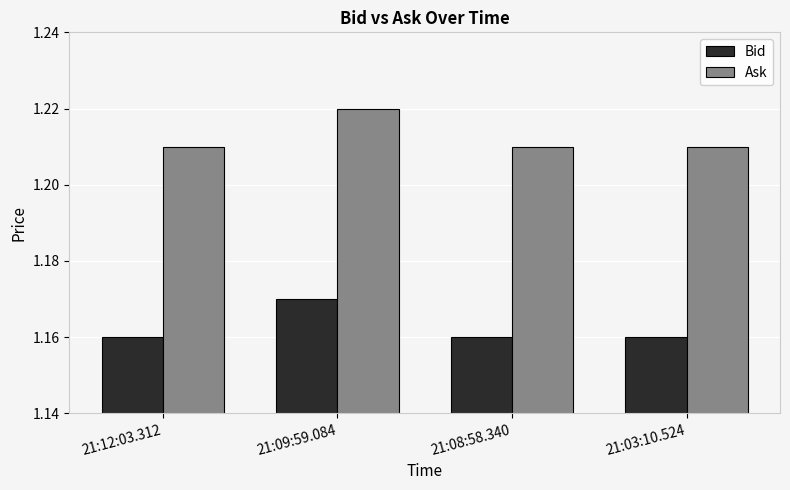

How many Ask values are between 1 and 2?

4